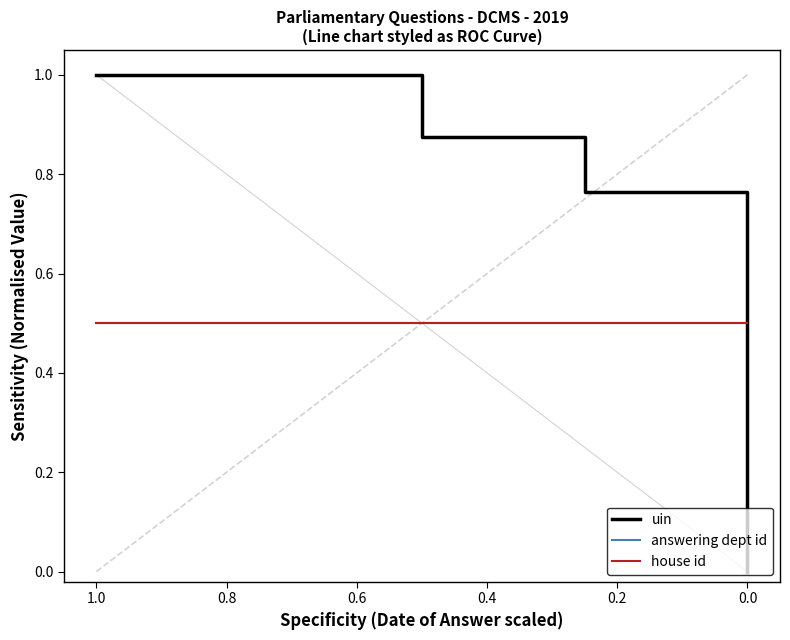

Reading right to left, extract all data points from this chart.

uin: 0.0	0.8	0.9	1.0	1.0
answering dept id: 0.5	0.5	0.5	0.5	0.5
house id: 0.5	0.5	0.5	0.5	0.5